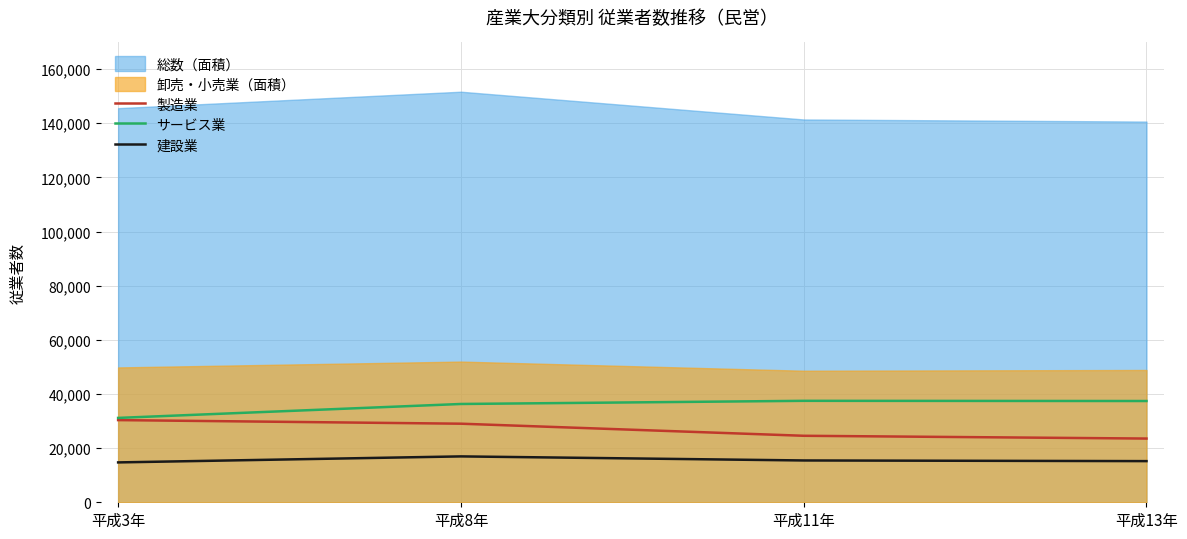

Where is サービス業 nearest to the value 34321?

平成8年